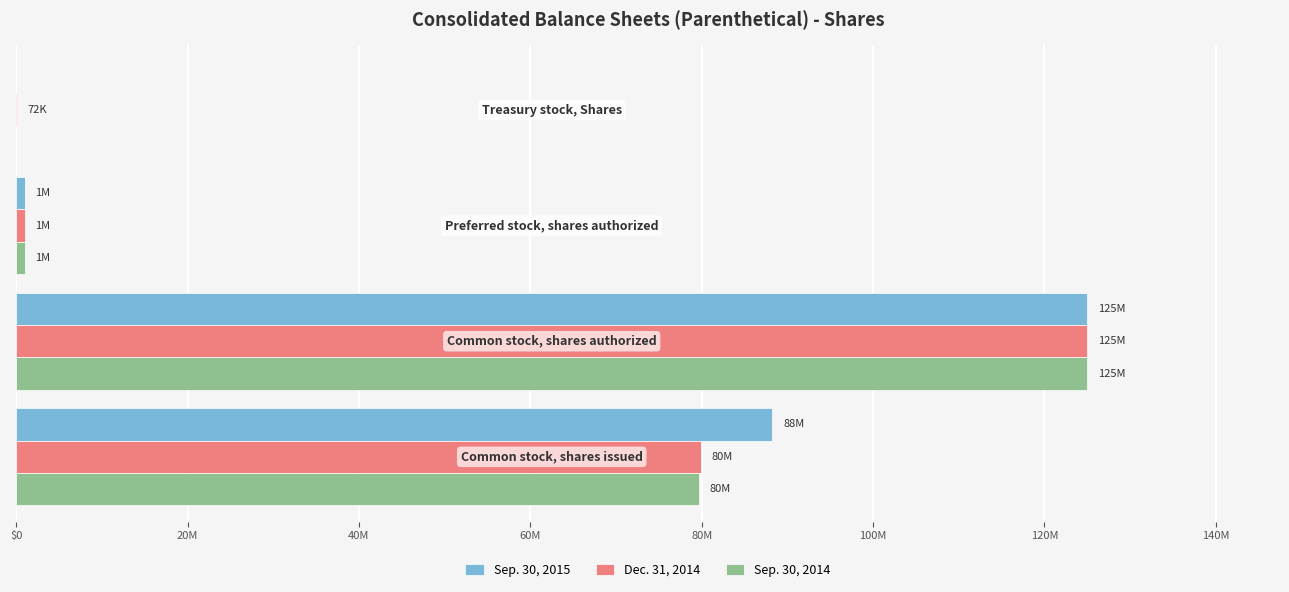

What are all the series names shown in the legend?

Sep. 30, 2015, Dec. 31, 2014, Sep. 30, 2014